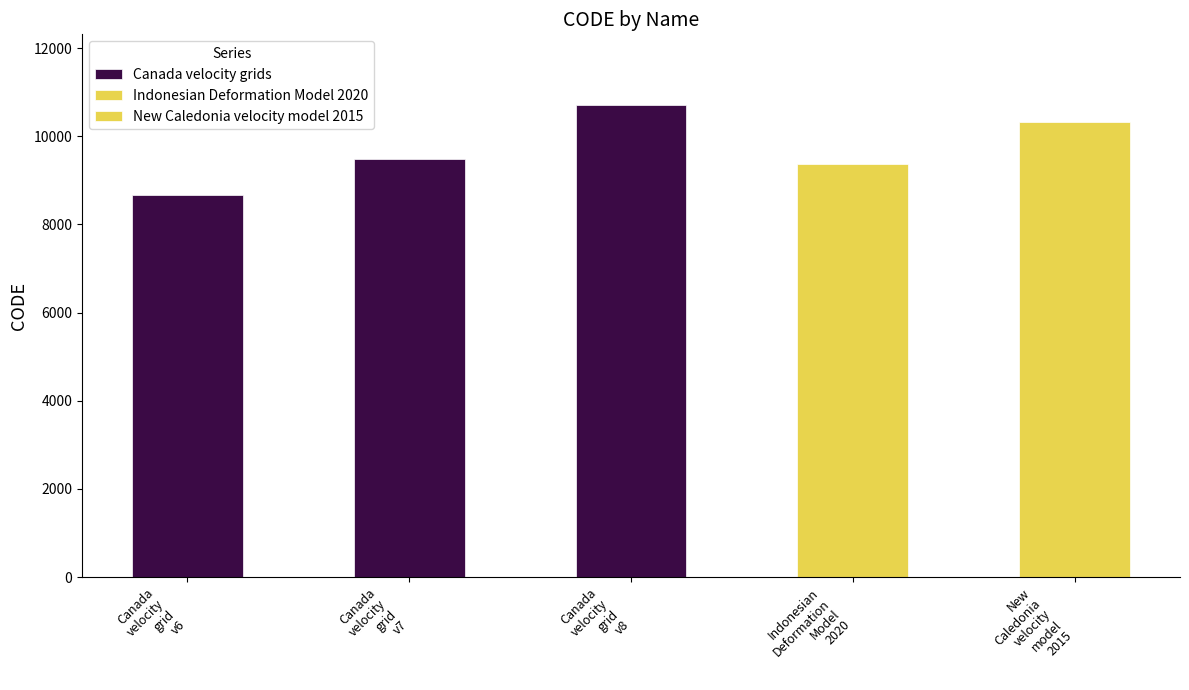

What is the average value of the Canada velocity grids series?

9622